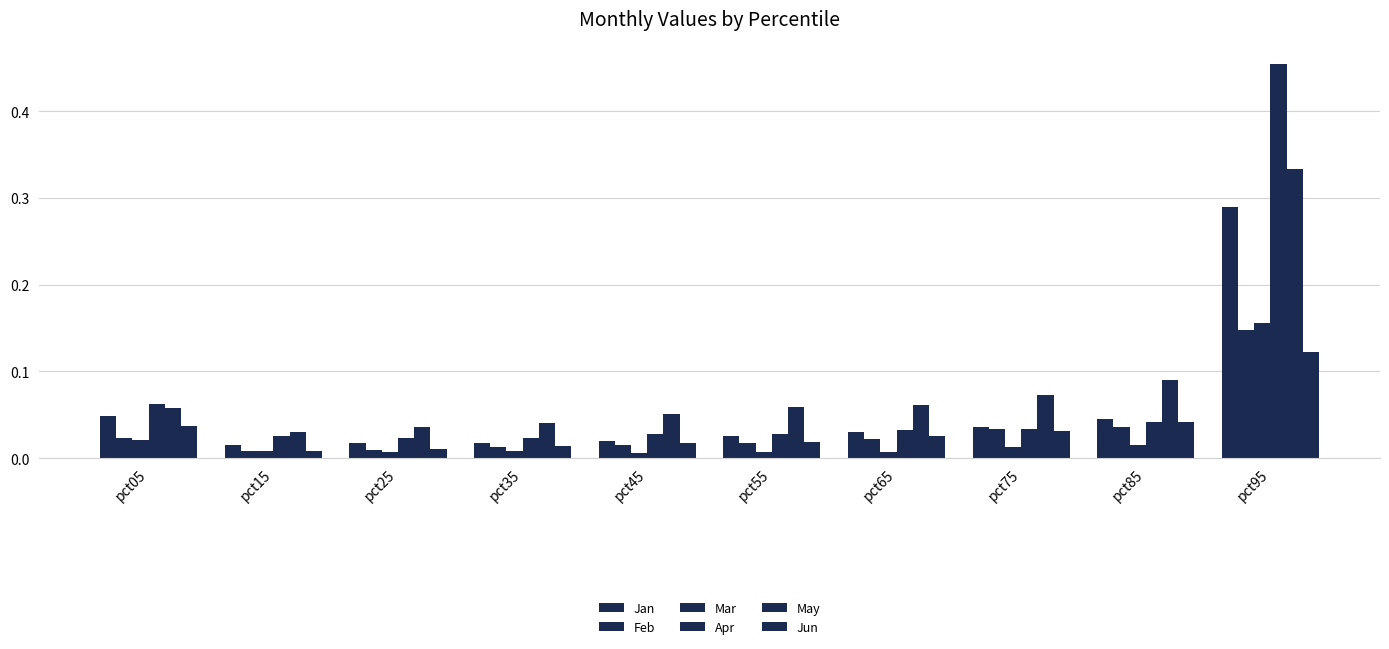

Does the chart contain stacked bars?

No